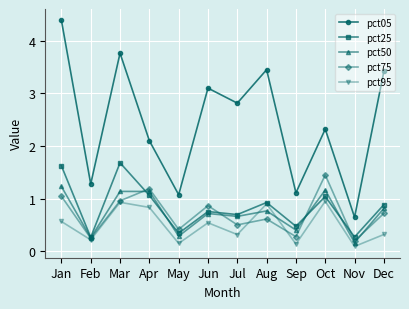

What is the value of the pct05 point at the 1st from the left?

4.4